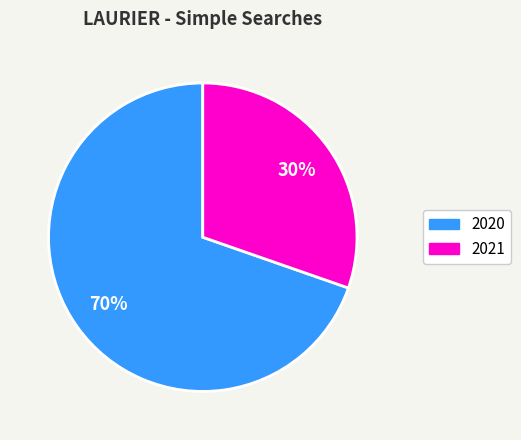

To the nearest percent, what is the average slice percentage?

50%